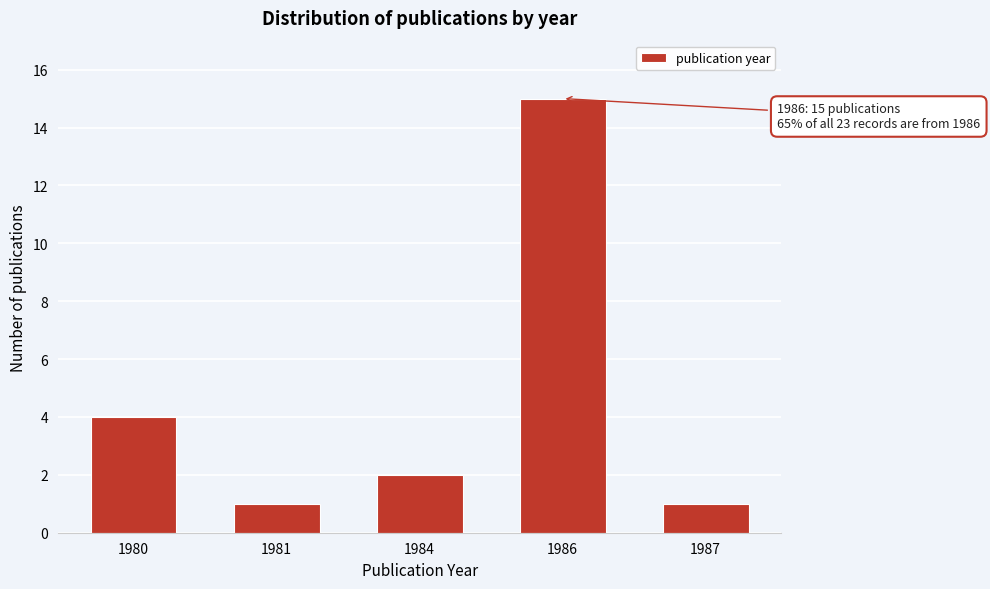

Reading right to left, list all the values displayed in this chart.

1987=1	1986=15	1984=2	1981=1	1980=4